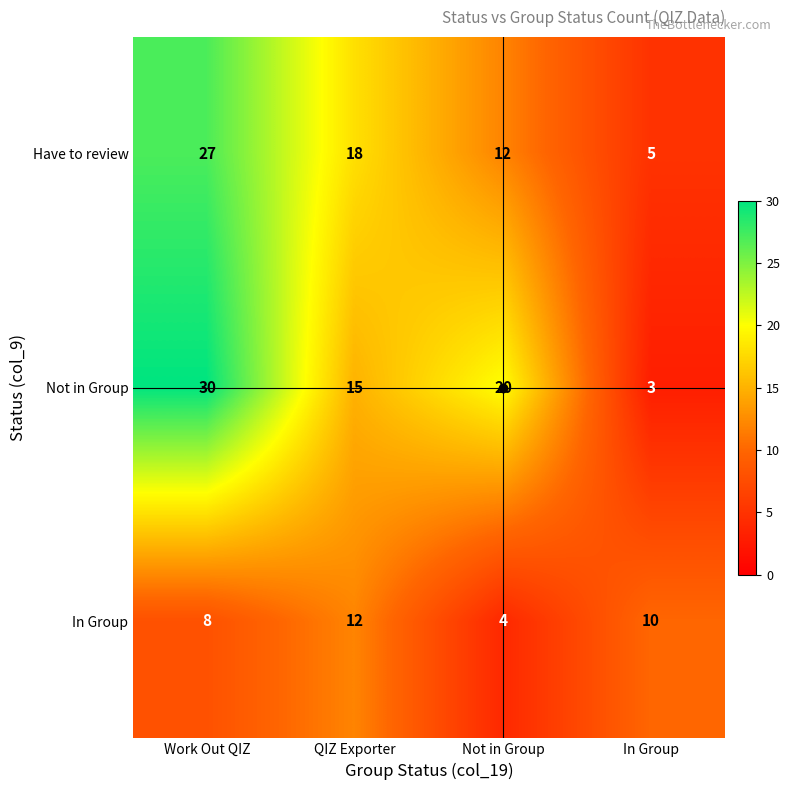

True or false: Have to review has a value of 6 at Work Out QIZ.

False